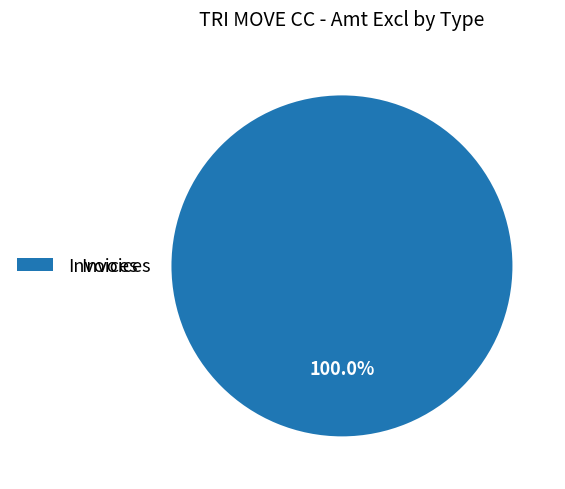

Is there any slice that represents more than half of the pie?

Yes